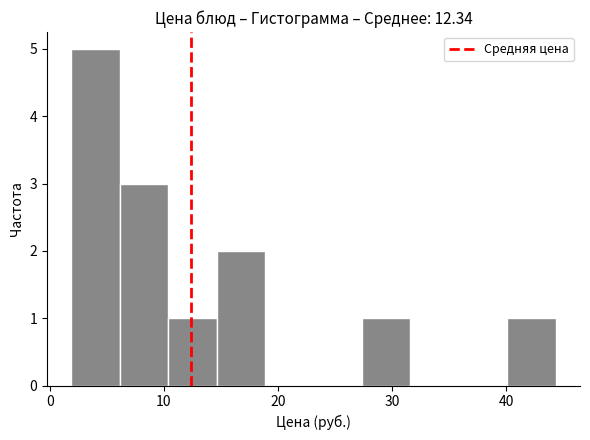

Reading left to right, transcribe this chart: for each bar, give the range it covers on the x-axis and its height. Neither the bar edges nor the heights are printed on the chart, so give them approximately, as read against the axes.

2 to 6: 5
6 to 10: 3
10 to 15: 1
15 to 19: 2
19 to 23: 0
23 to 27: 0
27 to 32: 1
32 to 36: 0
36 to 40: 0
40 to 44: 1